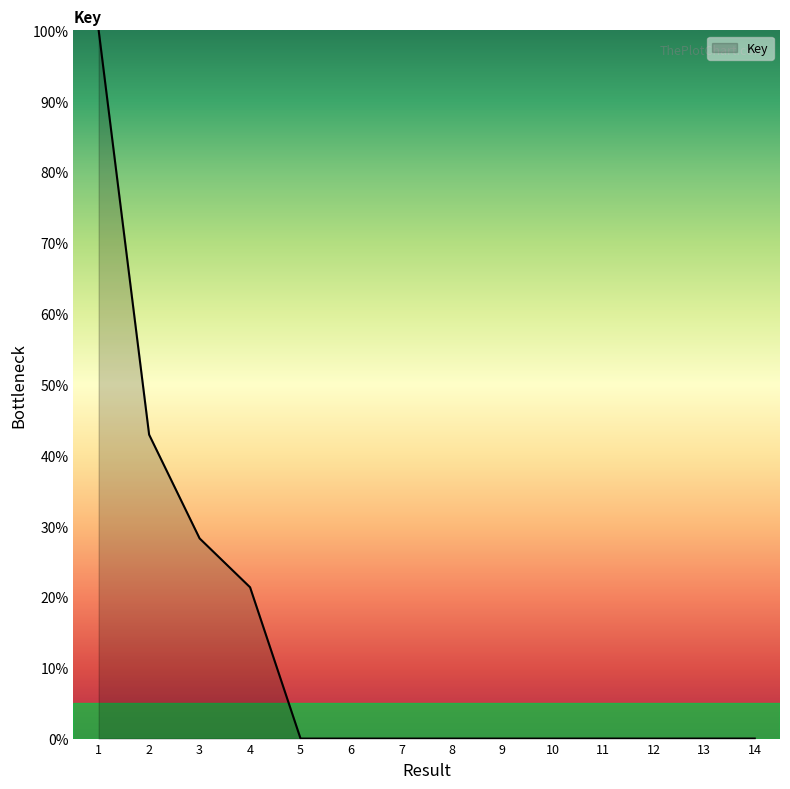

At which label is the value closest to 50?

2